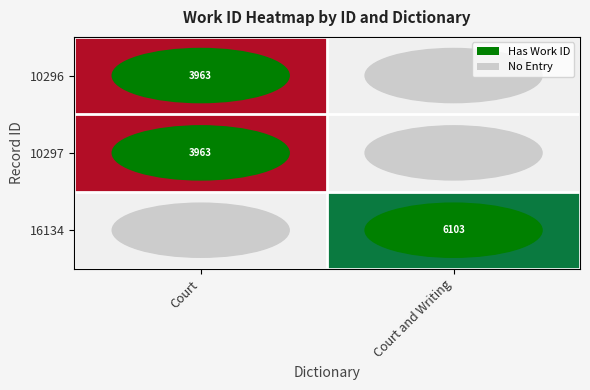

The 10297 series shows 1107 at Court. True or false?

False